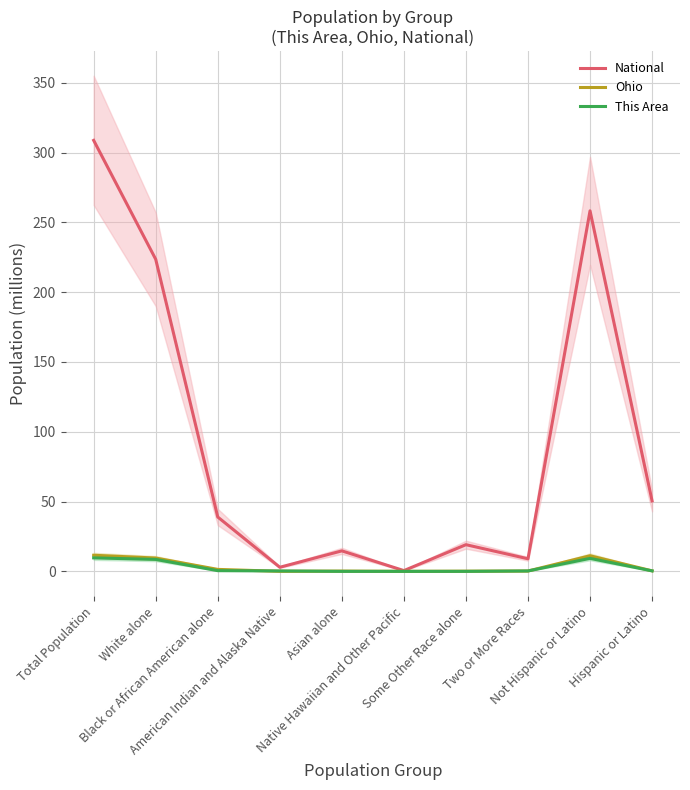

Which series has the widest spread of values?

National